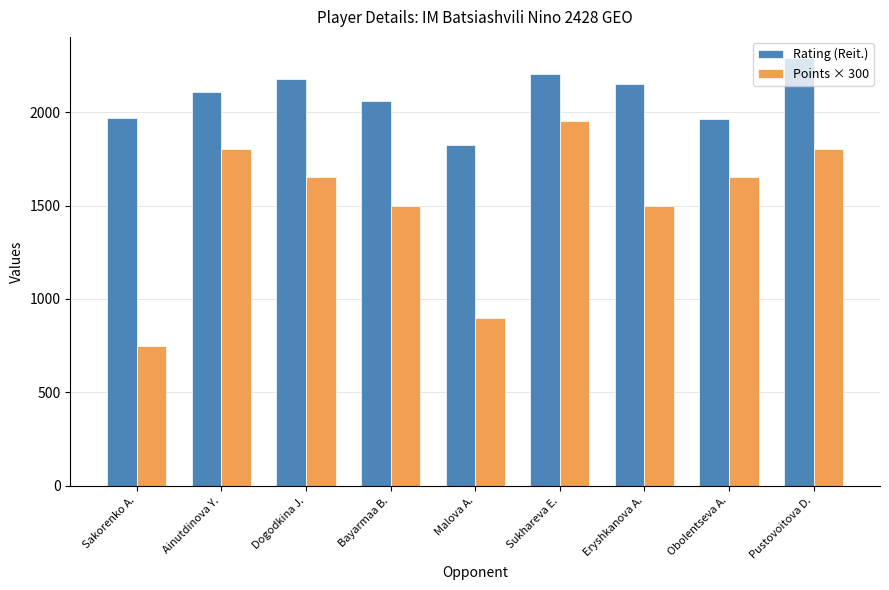

What is the total value across all series at Ainutdinova Y.?

3905